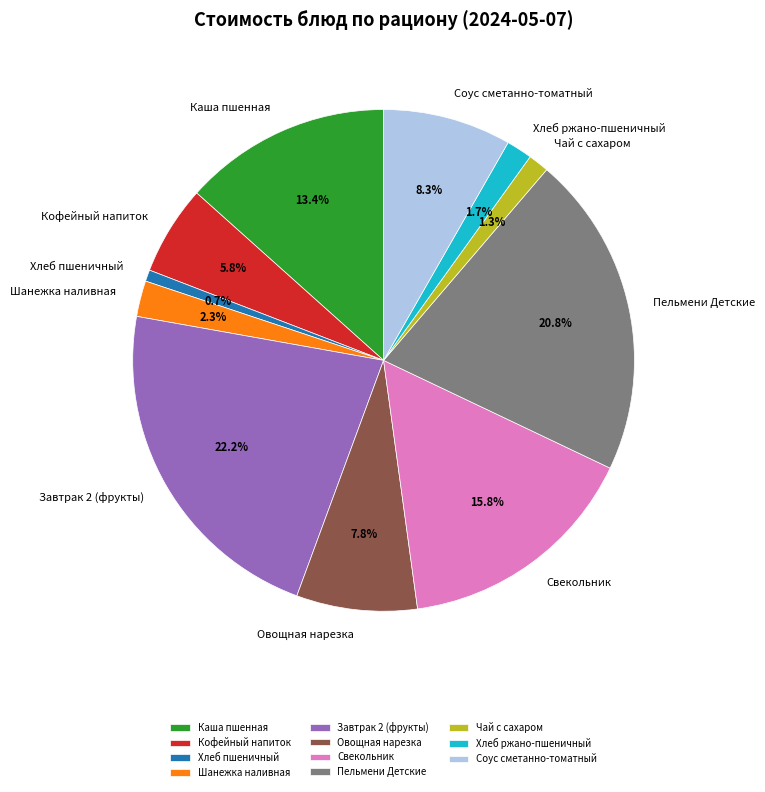

Does Завтрак 2 (фрукты) account for over 50% of the chart?

No